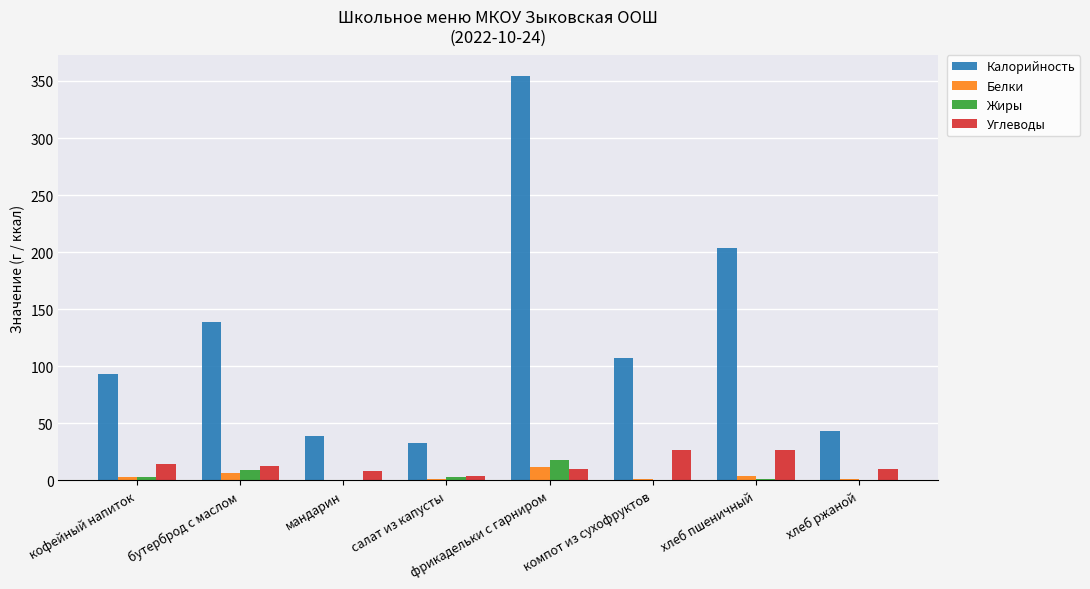

Where is Калорийность nearest to the value 193?

хлеб пшеничный